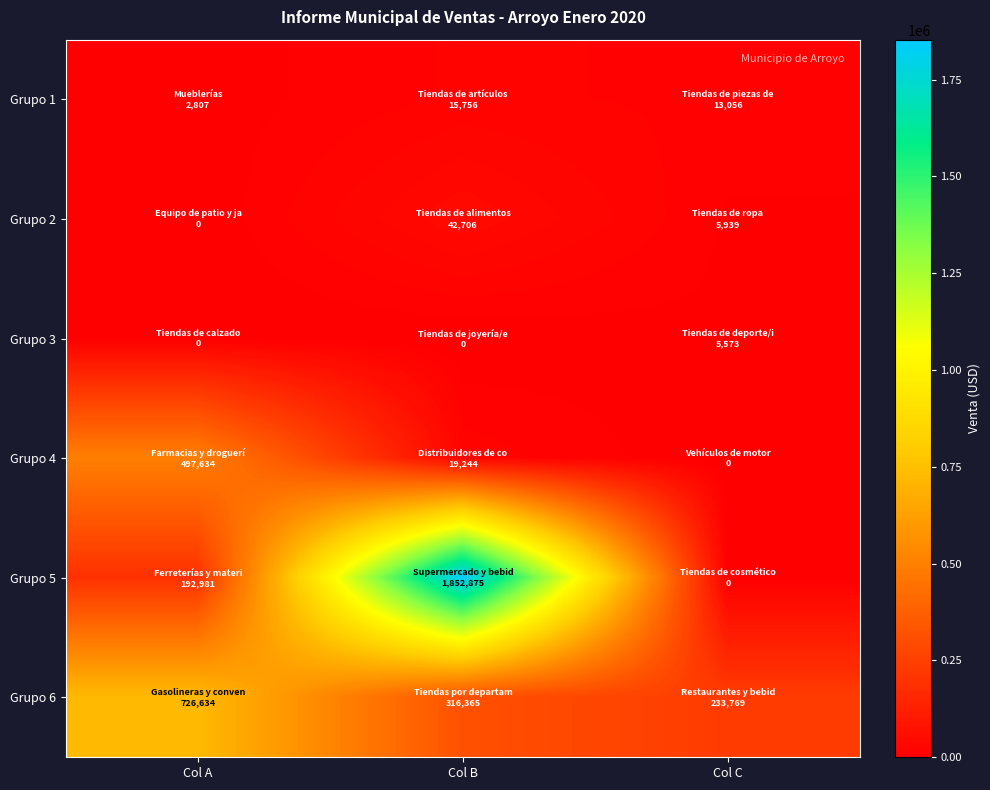

At which category is the sum across all series the highest?

Col B